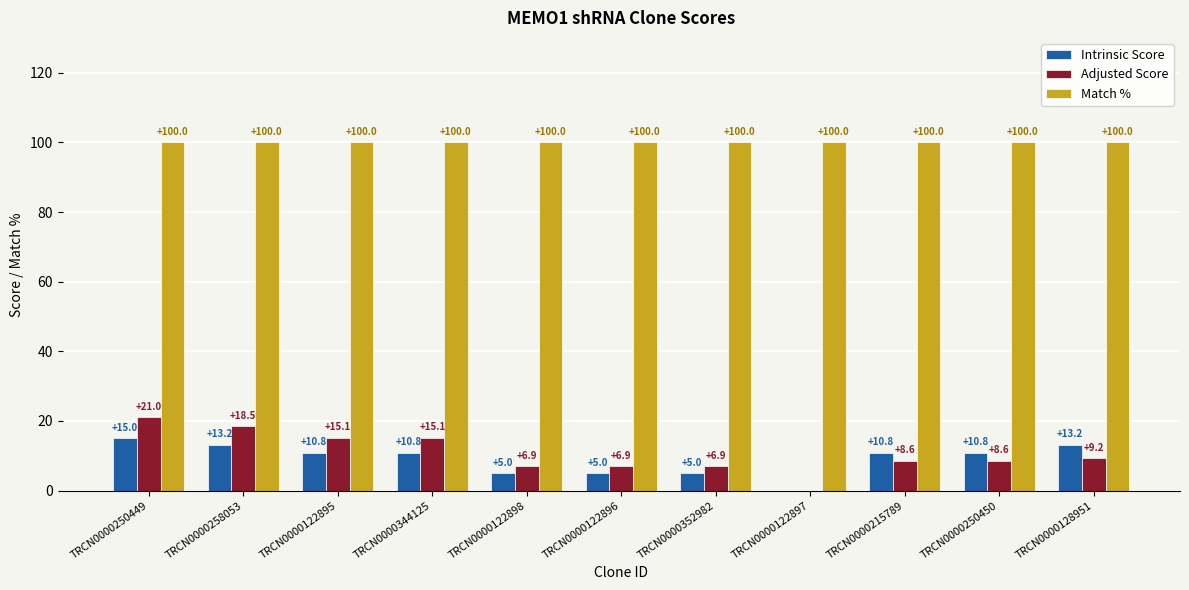

Are the bars horizontal?

No